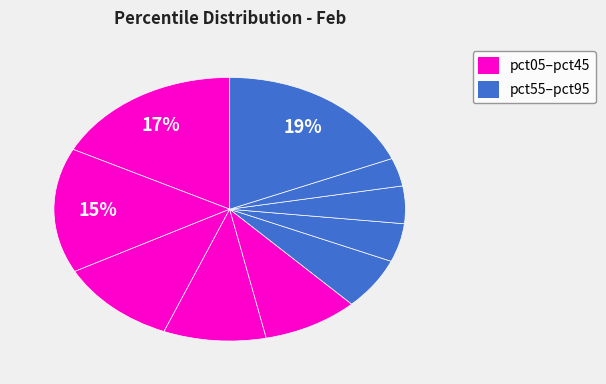

How many segments does this pie chart have?

10